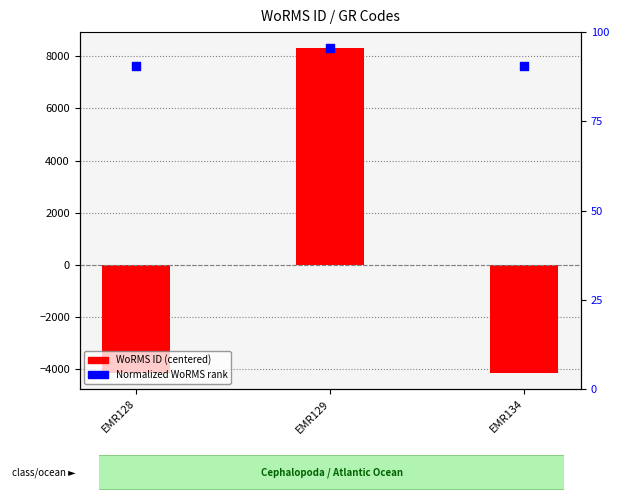

What are all the series names shown in the legend?

WoRMS ID (centered), Normalized WoRMS rank